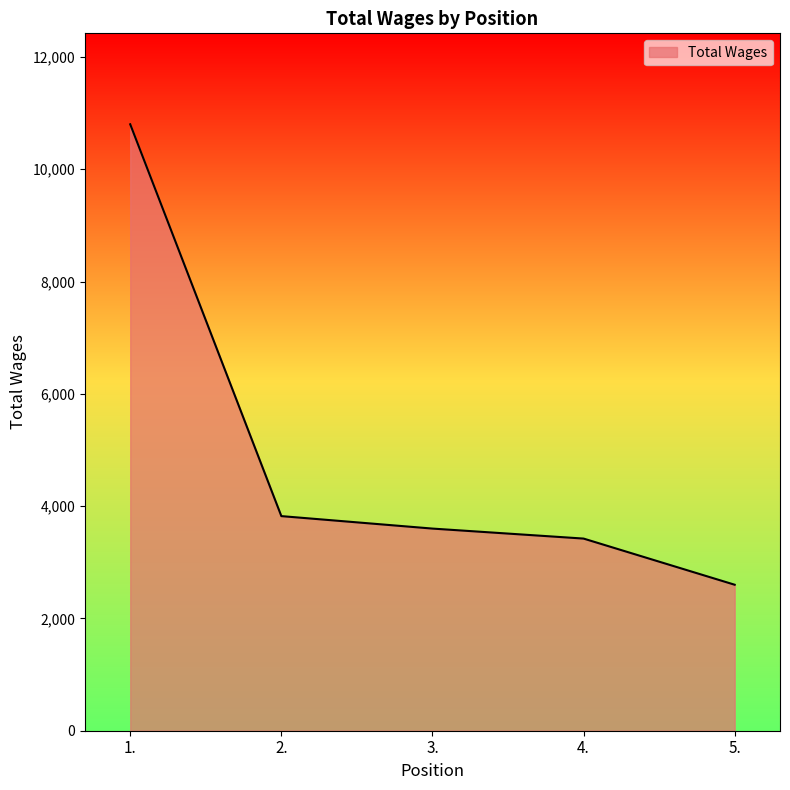

Approximately how many times larger is the value at 2. compared to 3.?

1.1